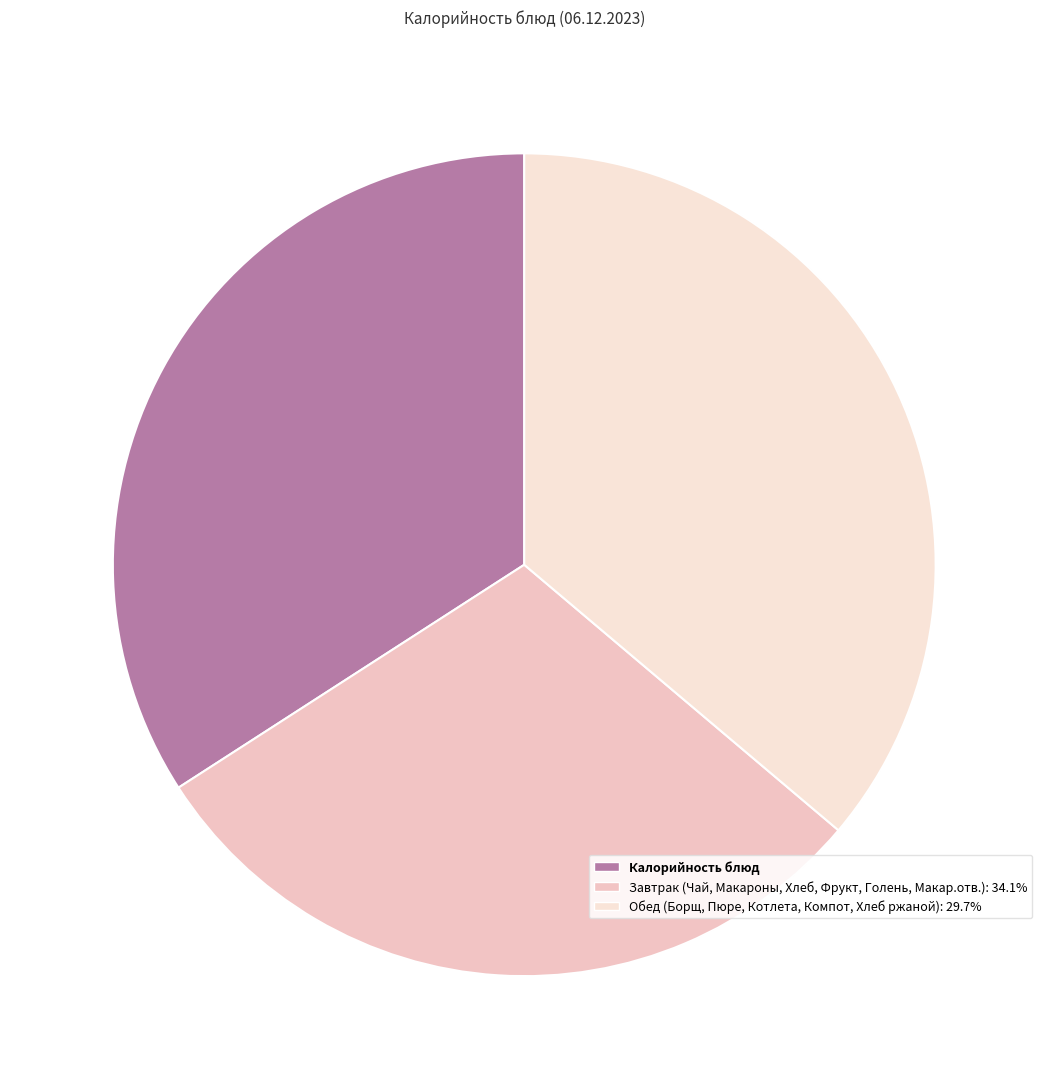

How many slices are in this pie chart?

3